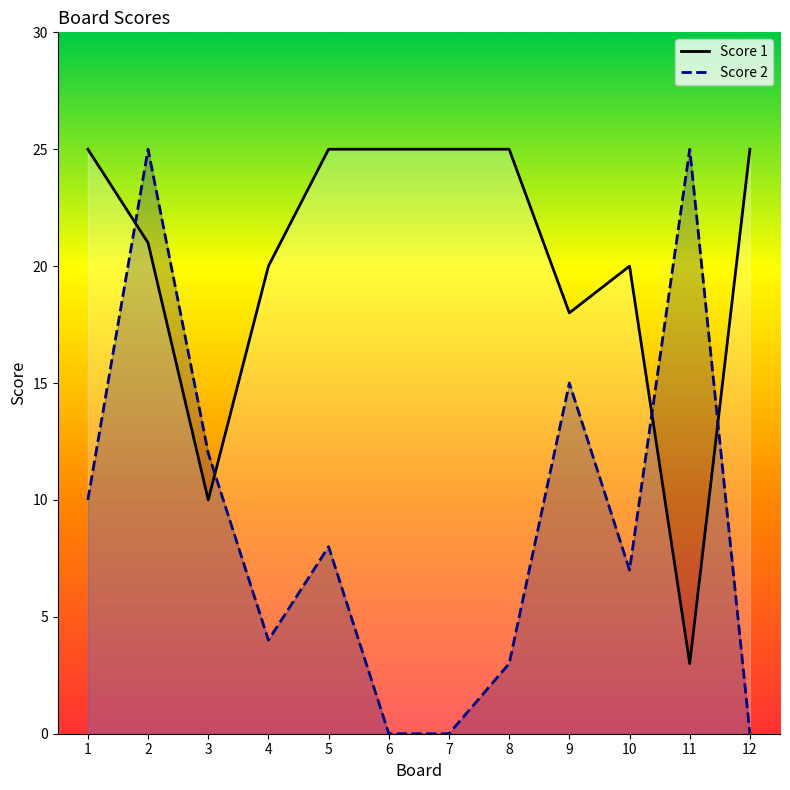

Does the chart display data point markers on the line(s)?

No